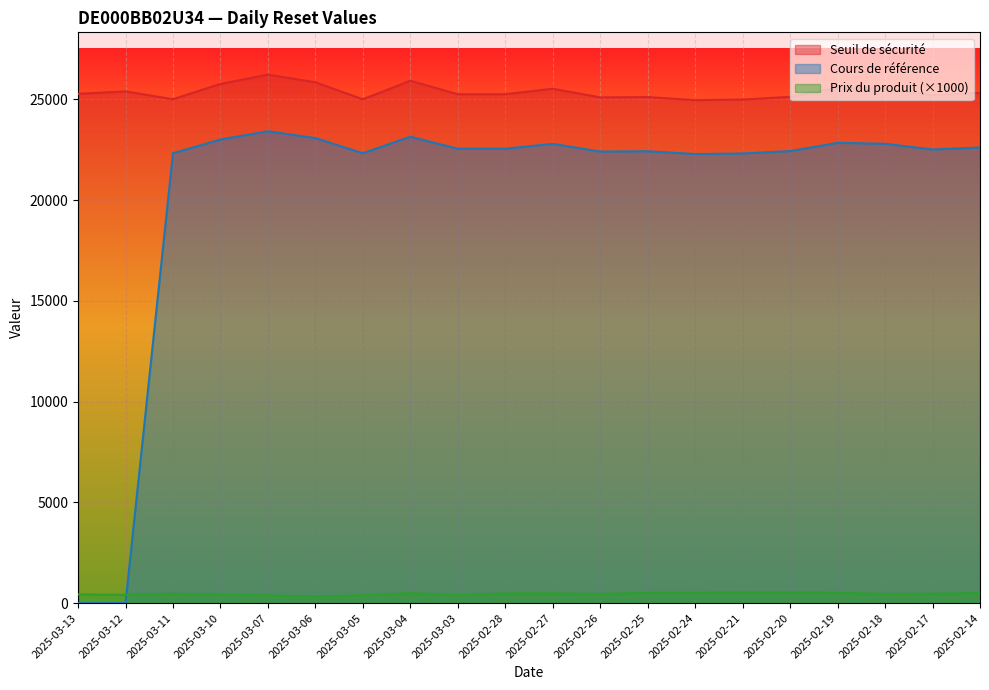

Where is Seuil de sécurité nearest to the value 25595?

2025-02-19